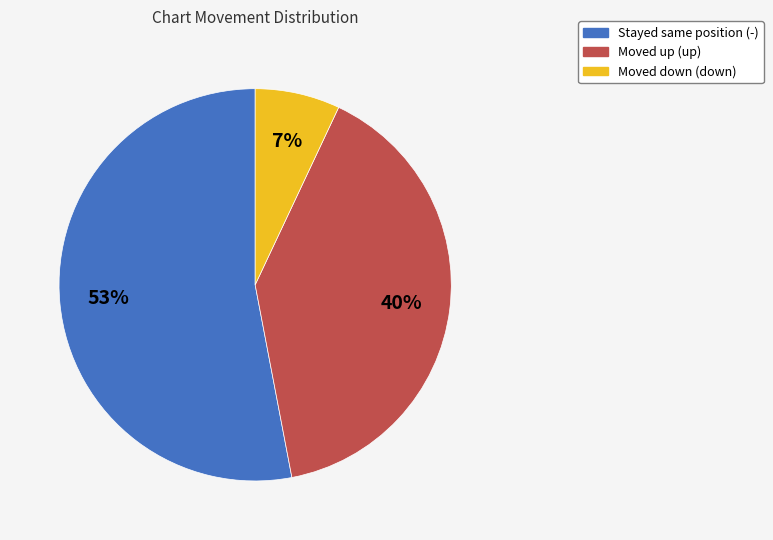

Count the number of slices in the pie.

3